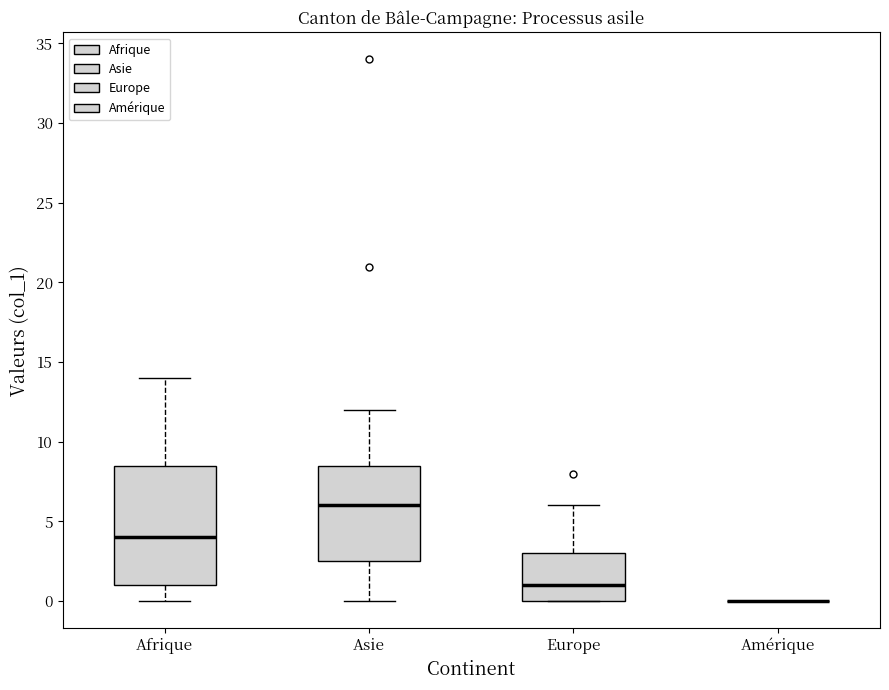

Reading left to right, read every box against the y-axis: the position of its median line, the range the box covers, and the ends of its whiskers. The values are not printed on the chart, so give them approximately, as read against the axis.

Afrique: median 4.0, box 1.0 to 8.5, whiskers 0.0 to 14.0
Asie: median 6.0, box 2.5 to 8.5, whiskers 0.0 to 12.0
Europe: median 1.0, box 0.0 to 3.0, whiskers 0.0 to 6.0
Amérique: box collapsed to a line at 0.0, whiskers 0.0 to 0.0